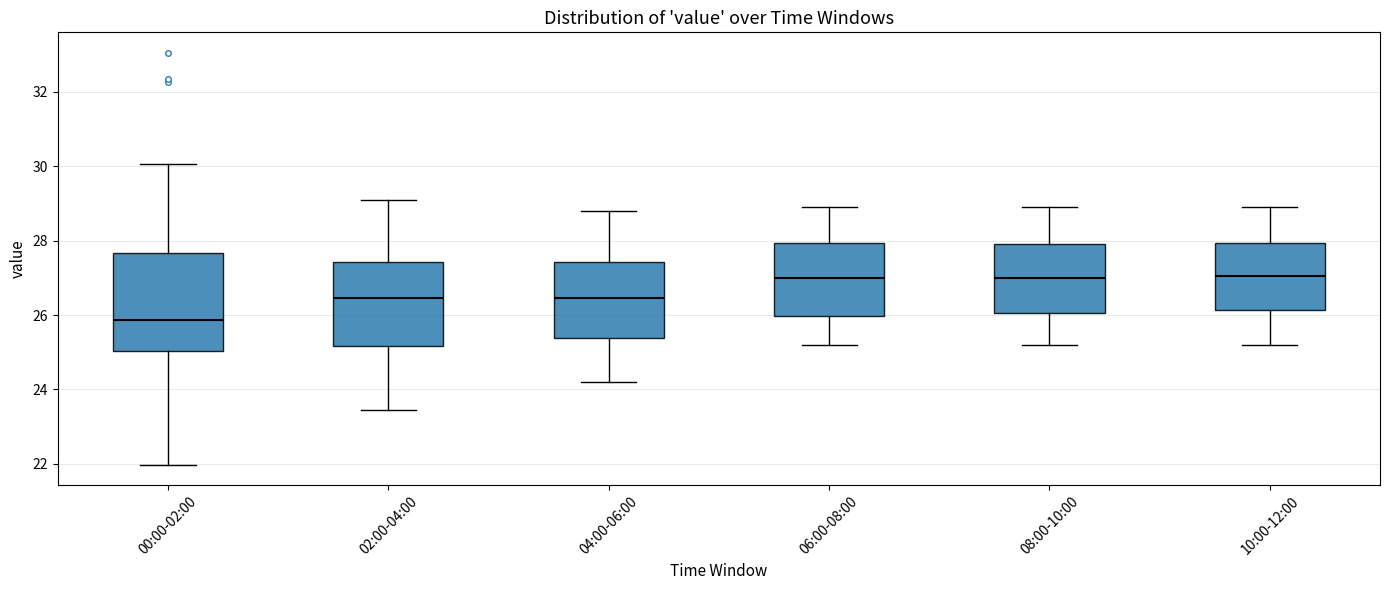

Reading left to right, transcribe this box plot: for each box, give where its median line is, the range the box spans, and where its two whiskers end, as read against the y-axis. The values are not printed on the chart, so give them approximately, as read against the axis.

00:00-02:00: median 25.8, box 25.0 to 27.6, whiskers 22.0 to 30.0
02:00-04:00: median 26.4, box 25.2 to 27.4, whiskers 23.4 to 29.2
04:00-06:00: median 26.4, box 25.4 to 27.4, whiskers 24.2 to 28.8
06:00-08:00: median 27.0, box 26.0 to 28.0, whiskers 25.2 to 29.0
08:00-10:00: median 27.0, box 26.0 to 28.0, whiskers 25.2 to 29.0
10:00-12:00: median 27.0, box 26.2 to 28.0, whiskers 25.2 to 29.0